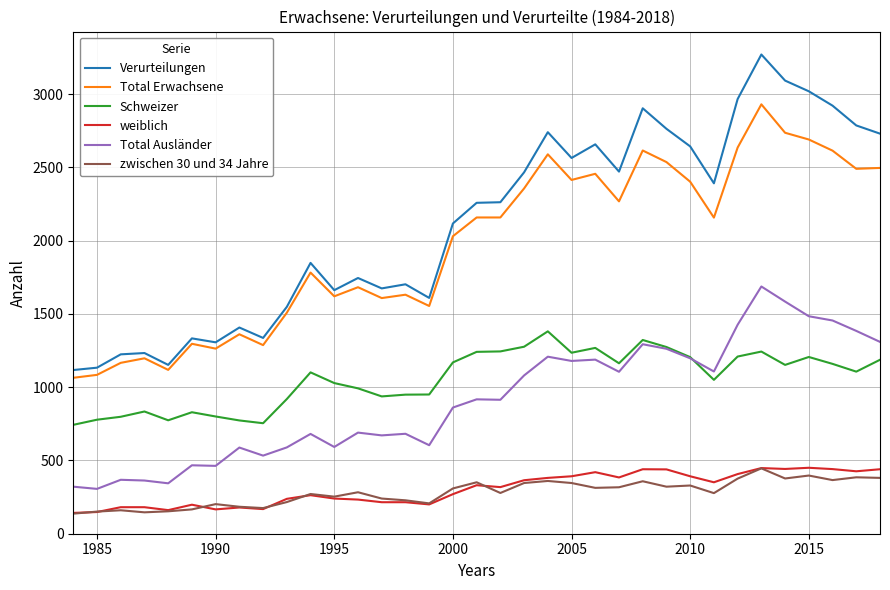

What is the minimum value shown in the chart?

137